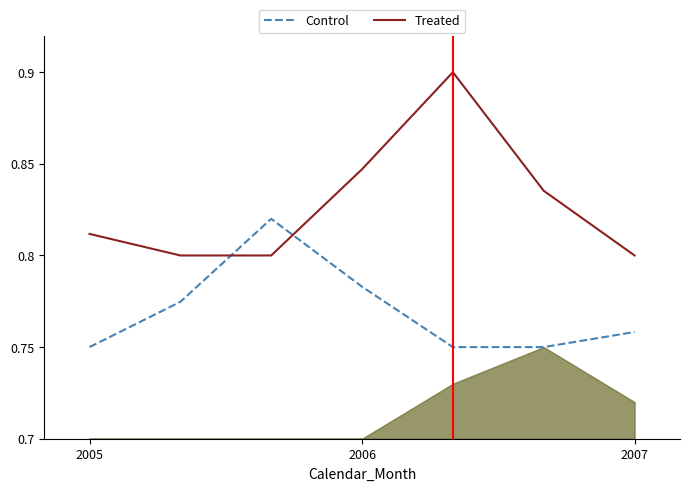

What is the smallest value displayed?

0.8